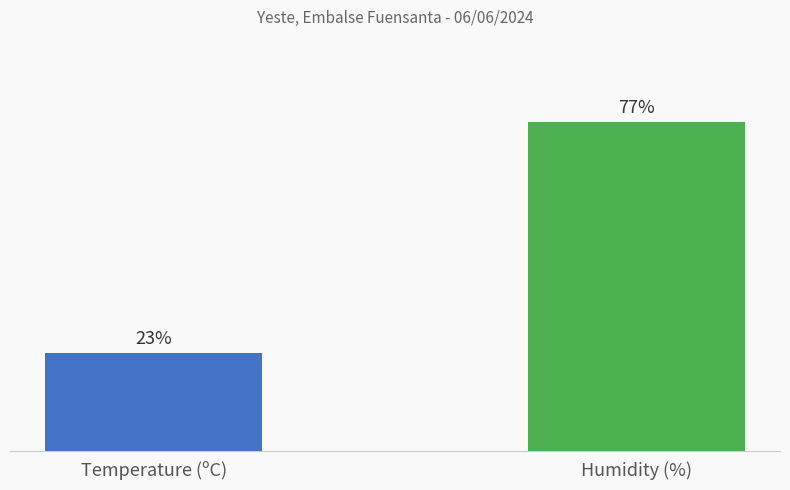

Which has a higher value, Temperature (ºC) or Humidity (%)?

Humidity (%)